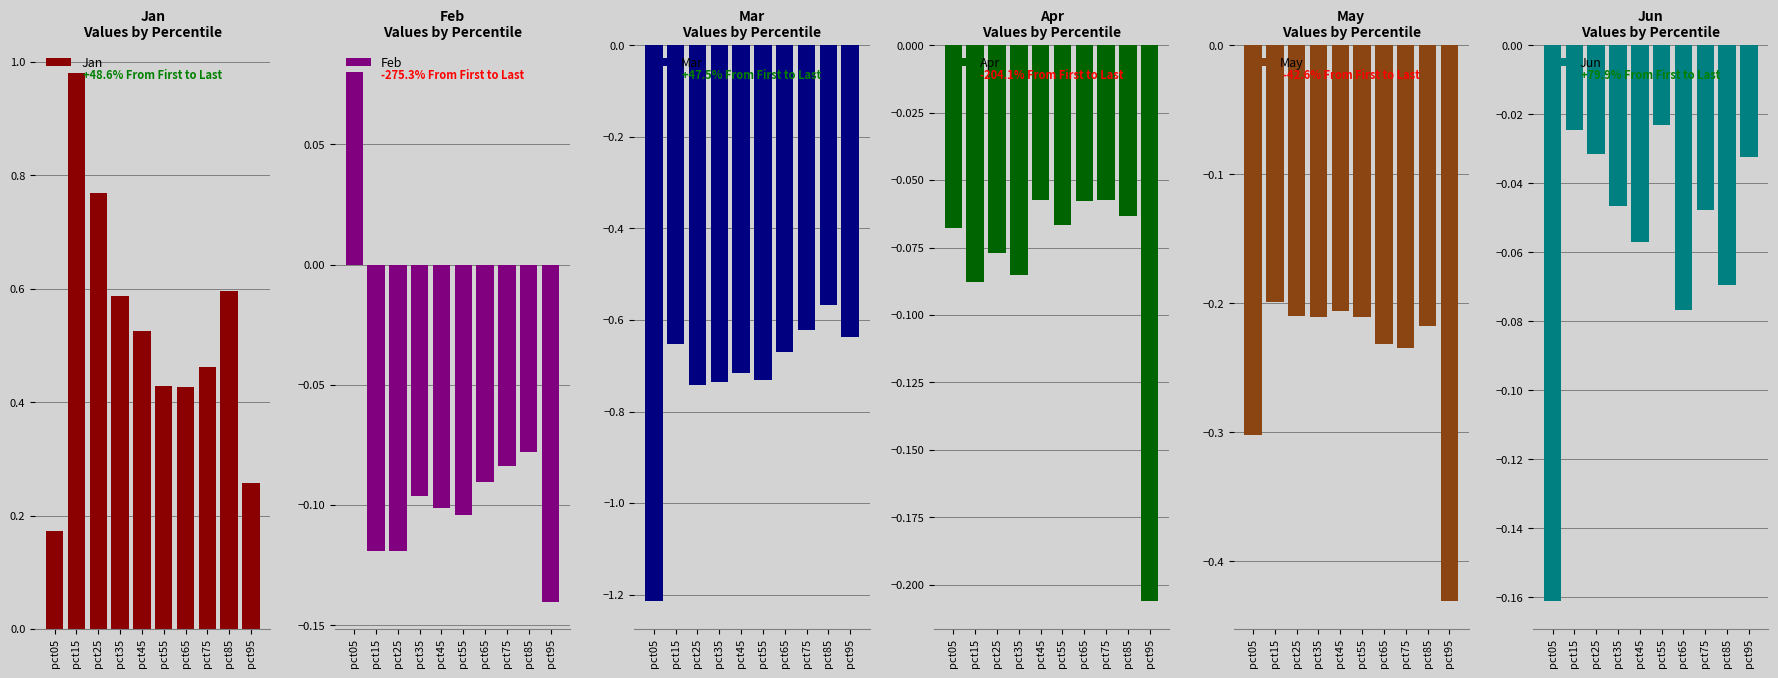

How many distinct data groups are displayed?

6